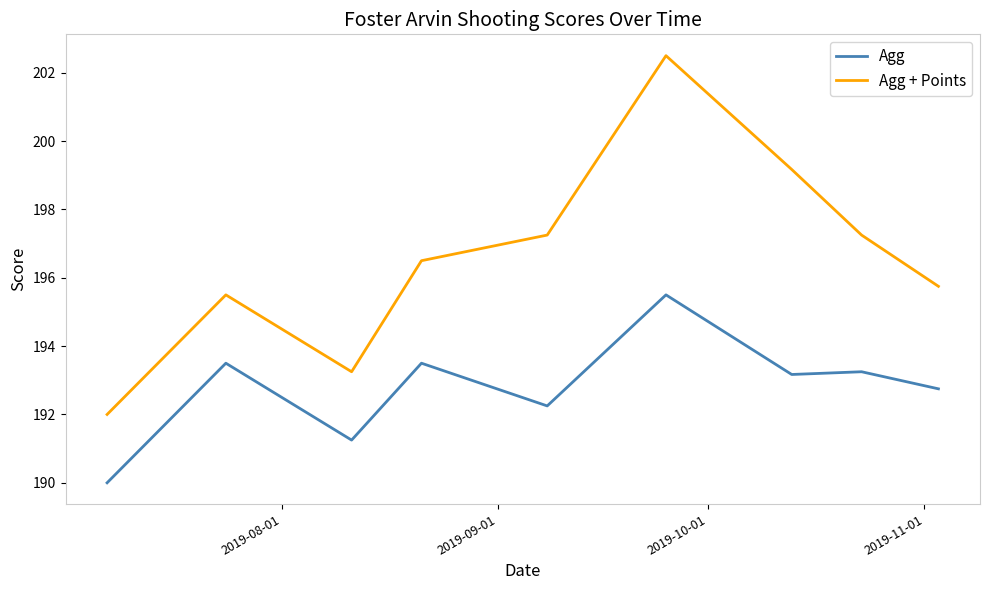

What is the greatest value displayed?

202.5